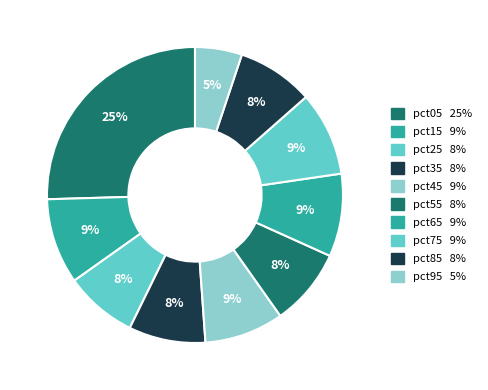

How many slices are in this pie chart?

10